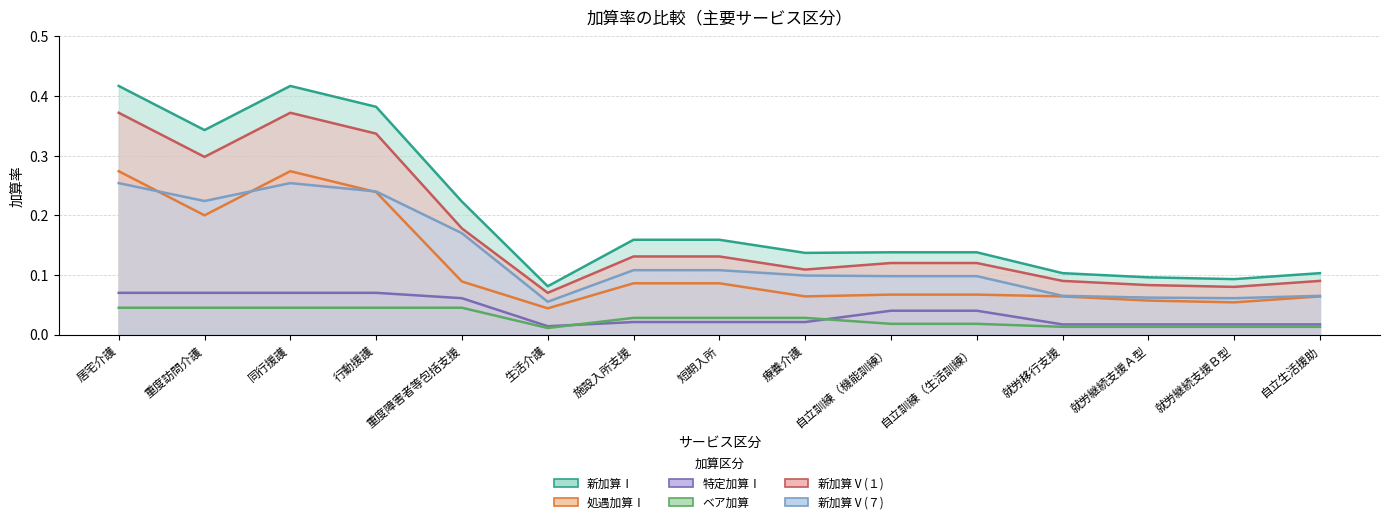

In ベア加算, how many points are lower than both neighbors (excluding endpoints)?

1